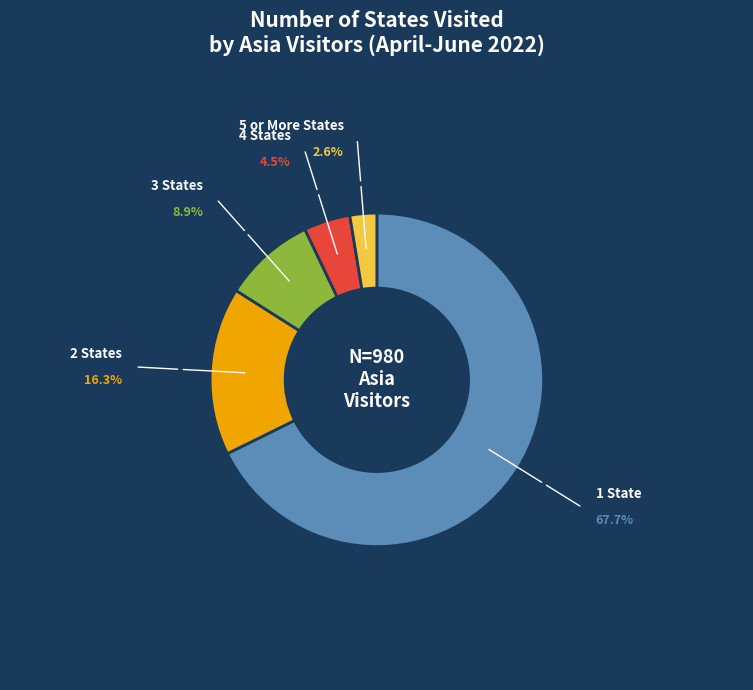

Is there any slice that represents more than half of the pie?

Yes